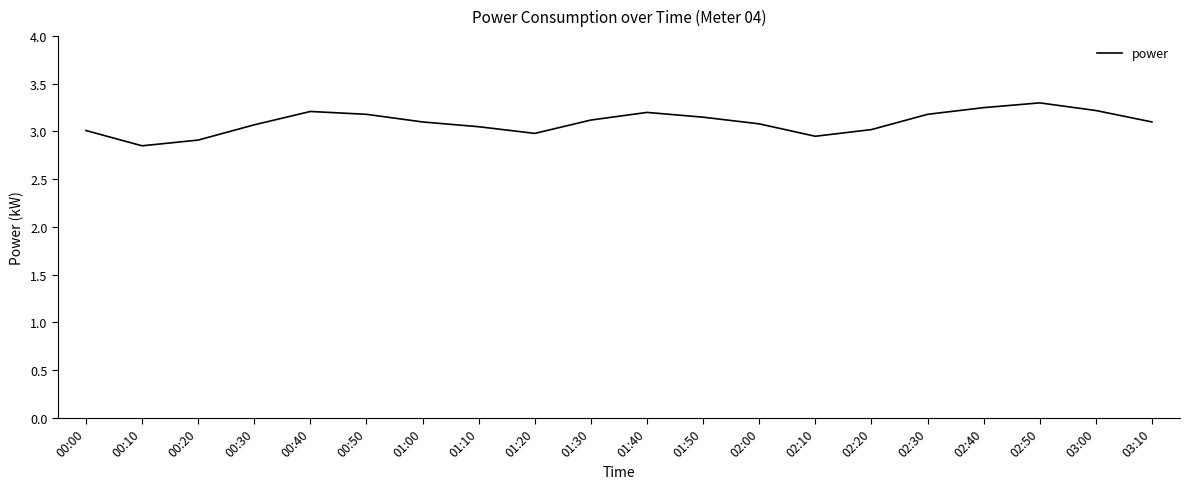

What is the greatest value displayed?

3.3